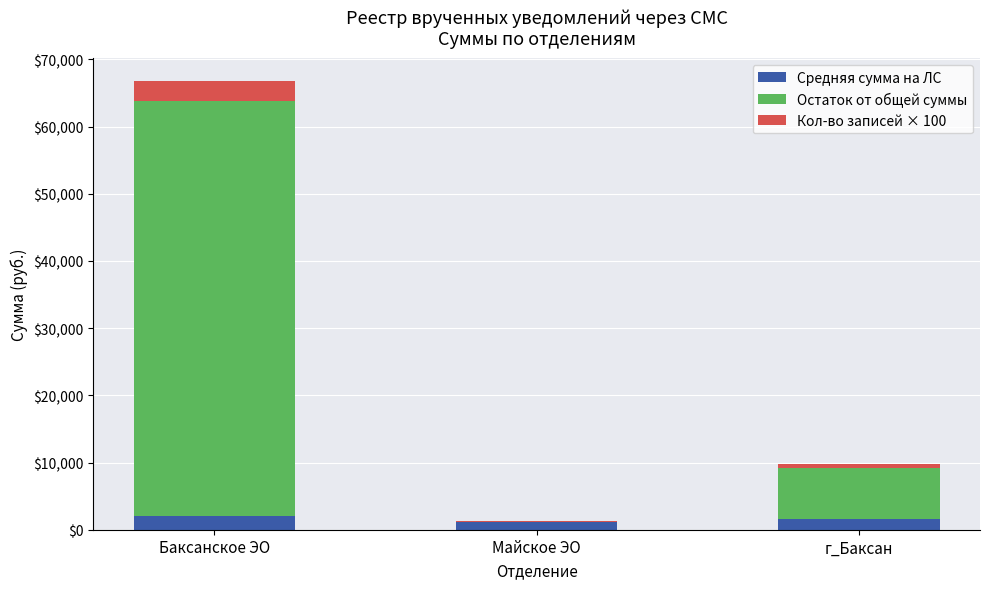

What is the highest value of the Средняя сумма на ЛС series?

2055.9